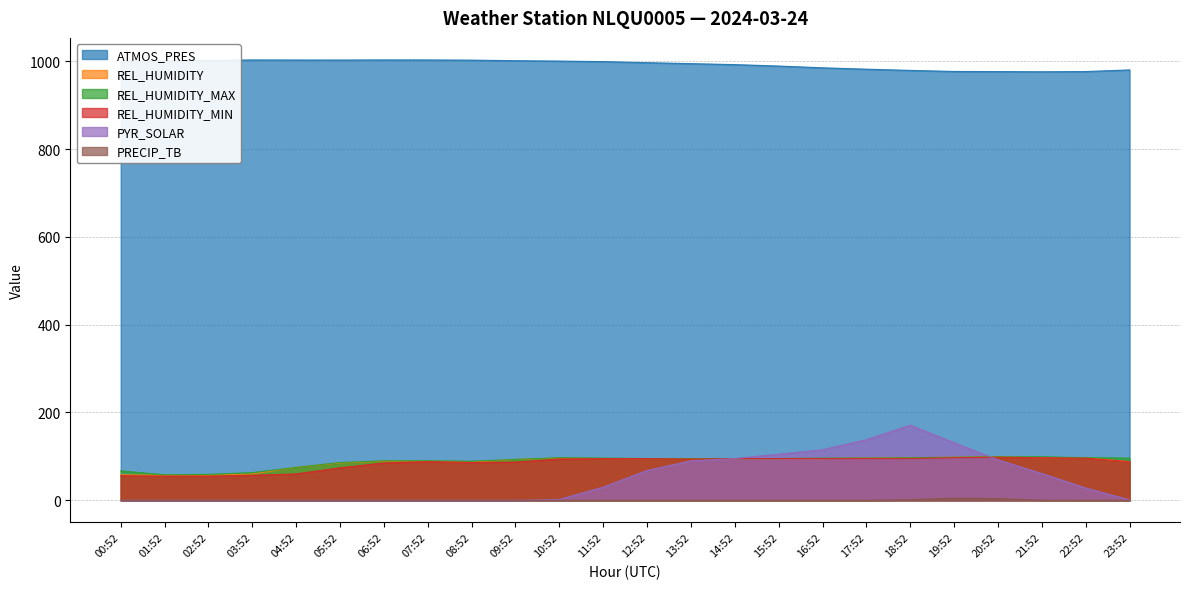

At which category does PRECIP_TB reach its first local peak?

19:52